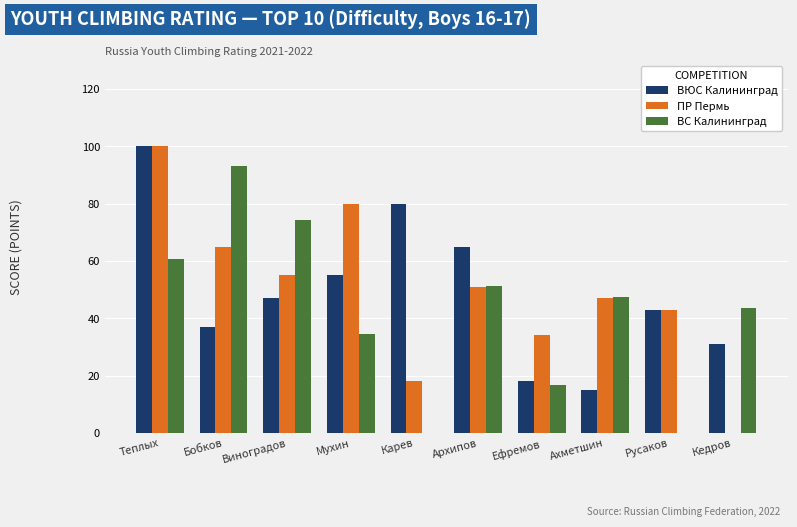

What is the sum of all ВЮС Калининград values?

491.0